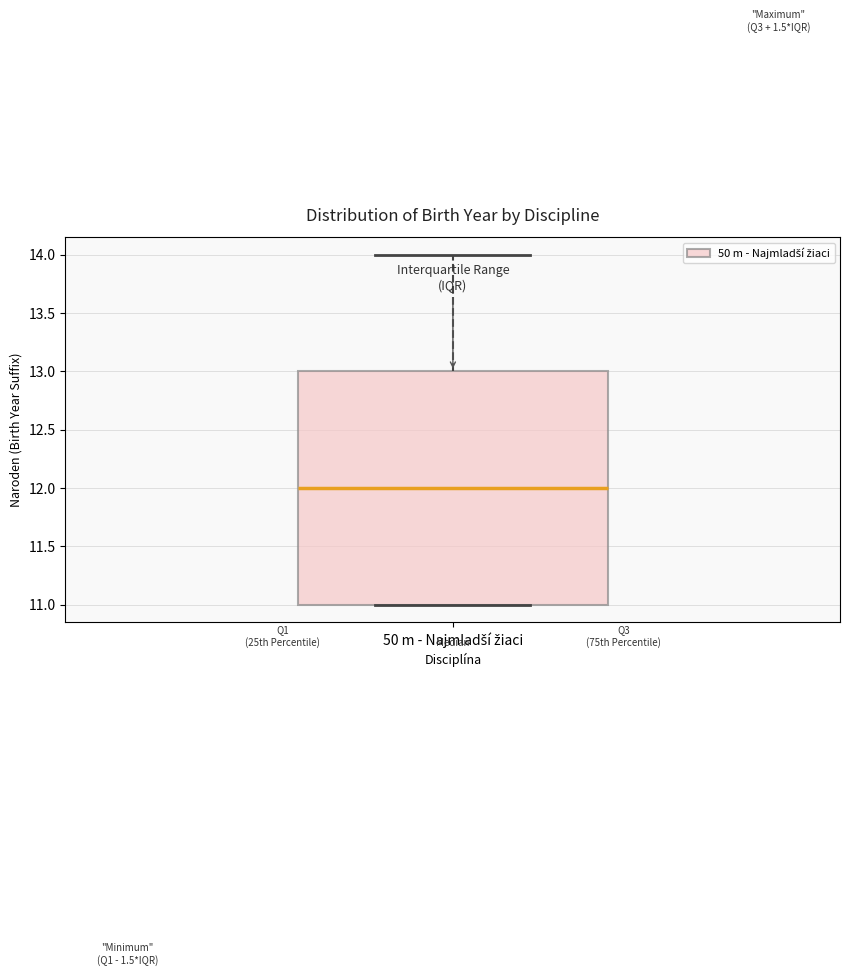

Read this box plot against the y-axis: the position of the median line, the range covered by the box, and the ends of both whiskers. The values are not printed on the chart, so give them approximately, as read against the axis.

median 12, box 11 to 13, whiskers 11 to 14